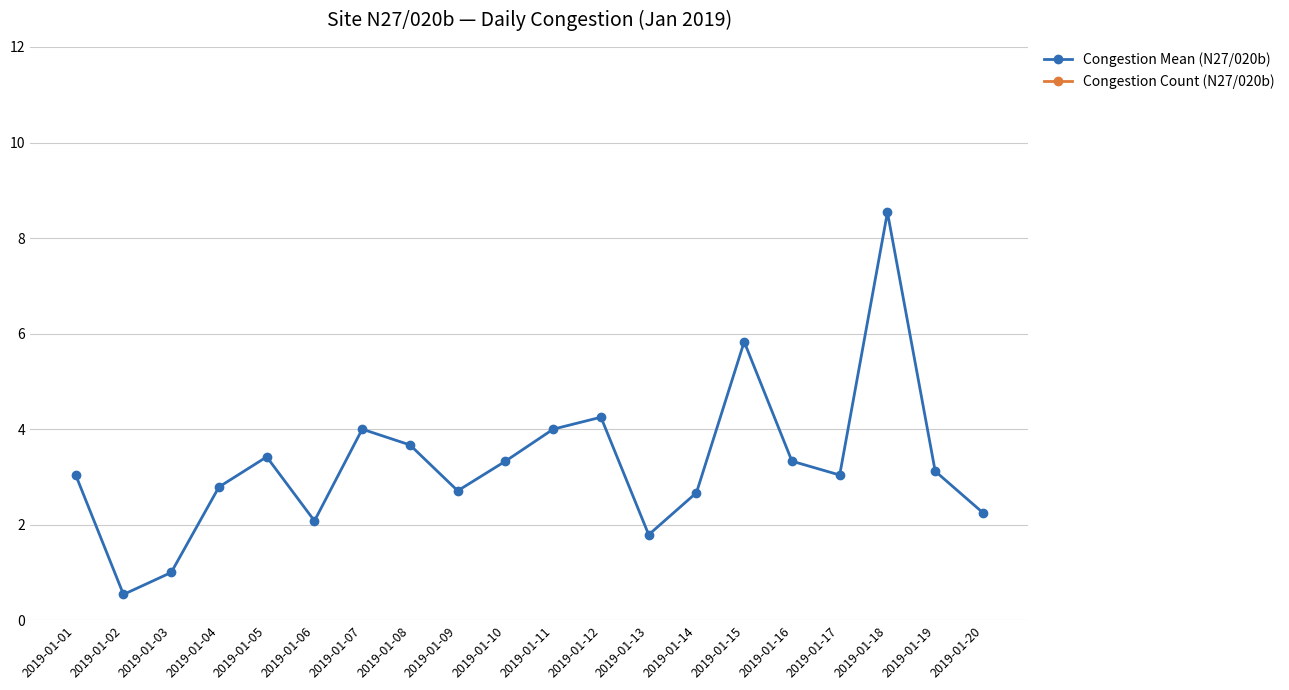

True or false: Congestion Count (N27/020b) and Congestion Mean (N27/020b) cross at least once.

False